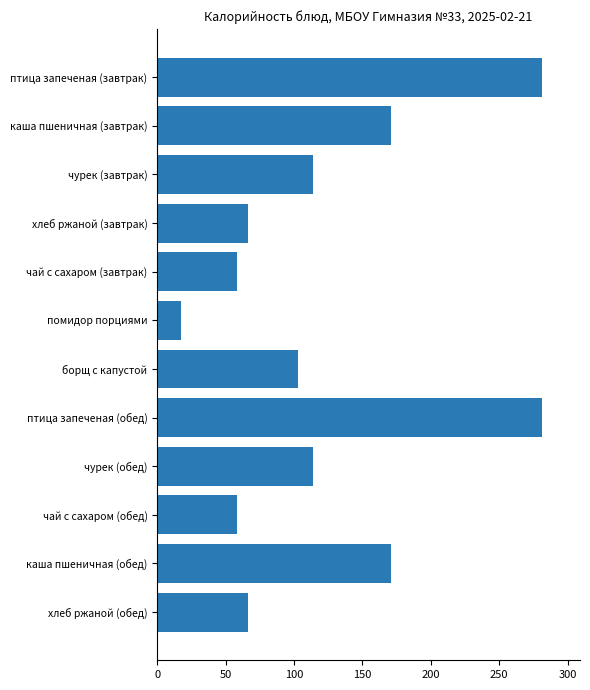

How many categories are shown in the chart?

12